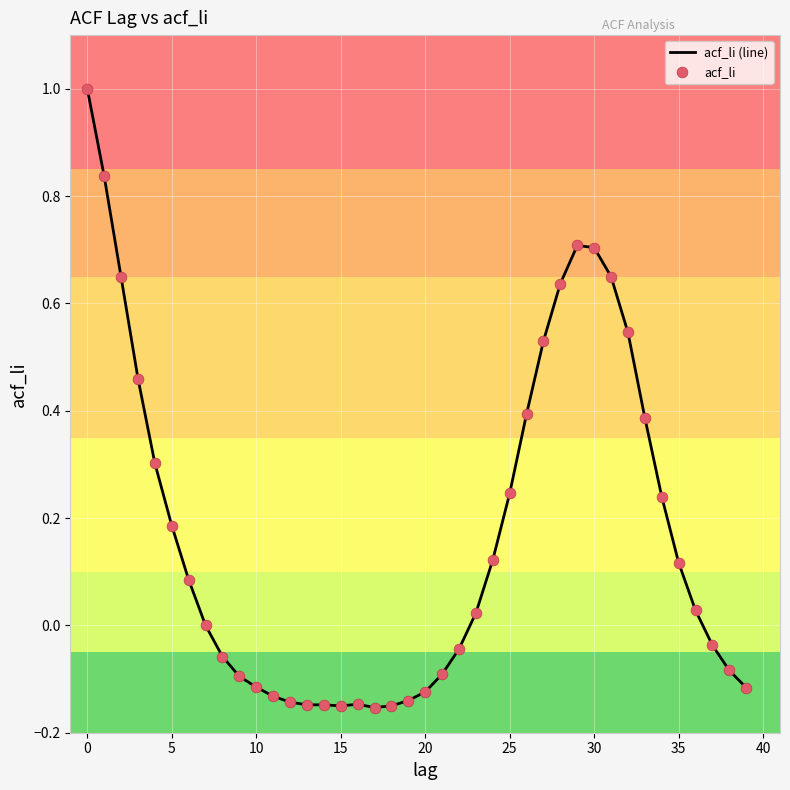

What is the difference between the maximum and minimum values?

1.2